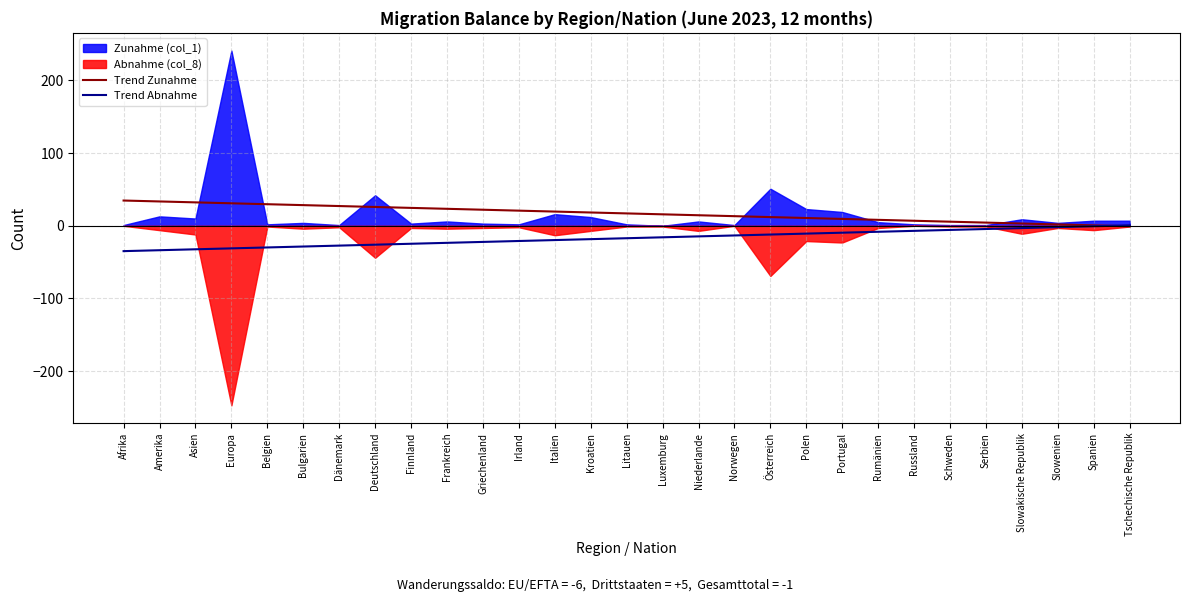

How many lines are shown in the chart?

2